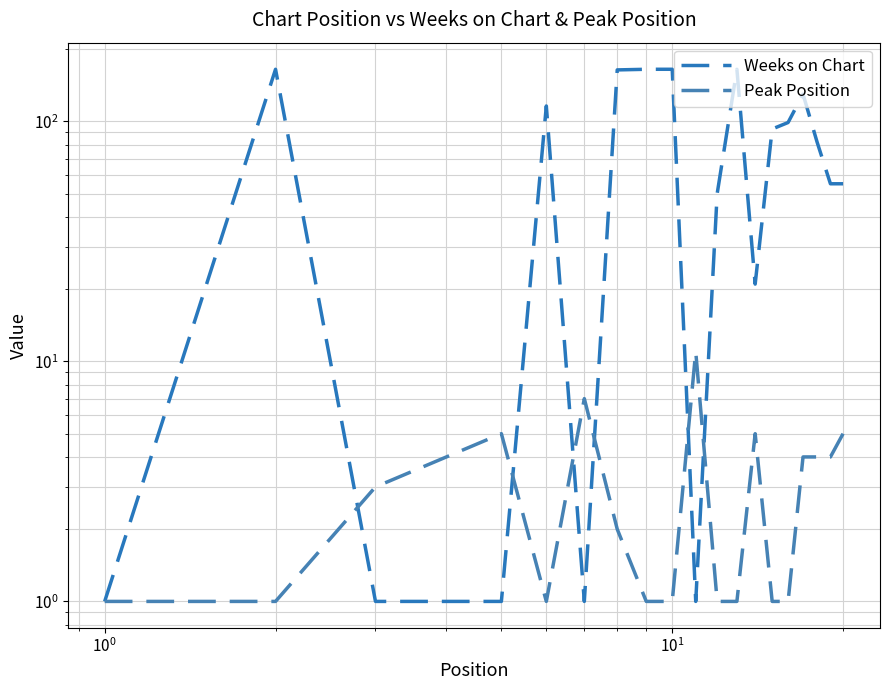

What is the value of the Peak Position point at the 7th from the left?

7